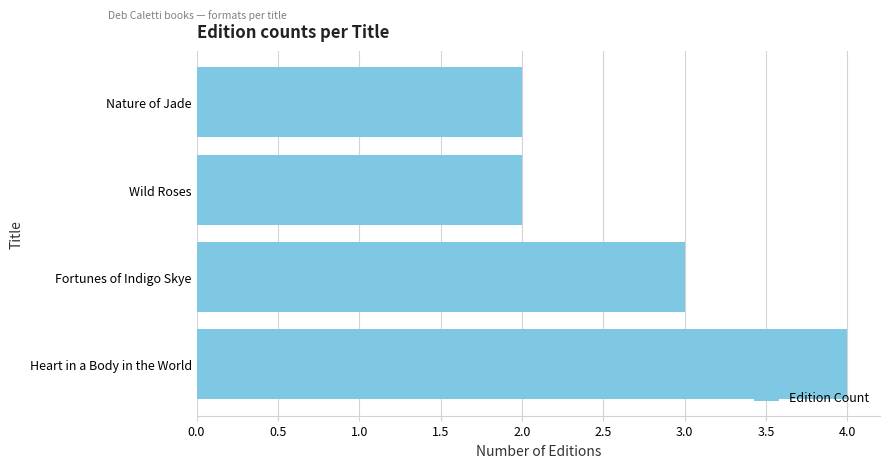

Reading top to bottom, what are all the values shown in this chart?

2	2	3	4